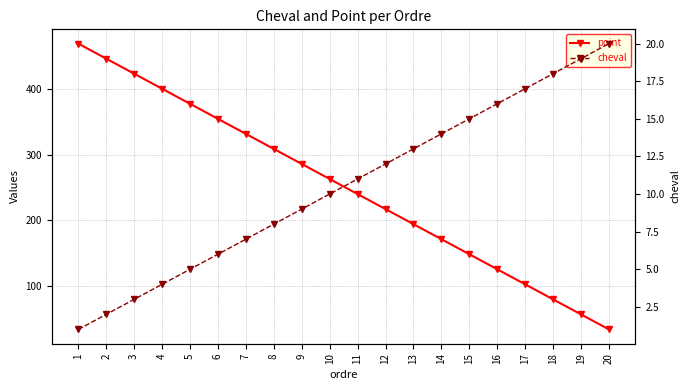

How many data points in point are above 263?

9